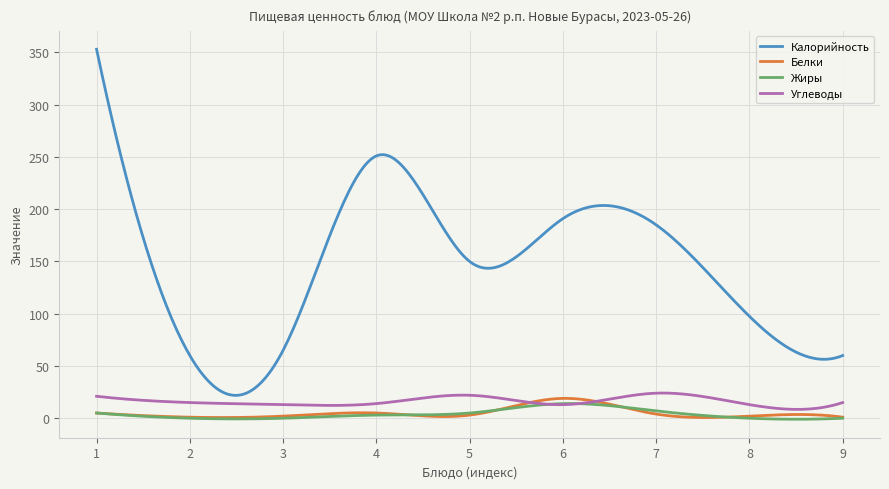

Which series has the widest spread of values?

Калорийность